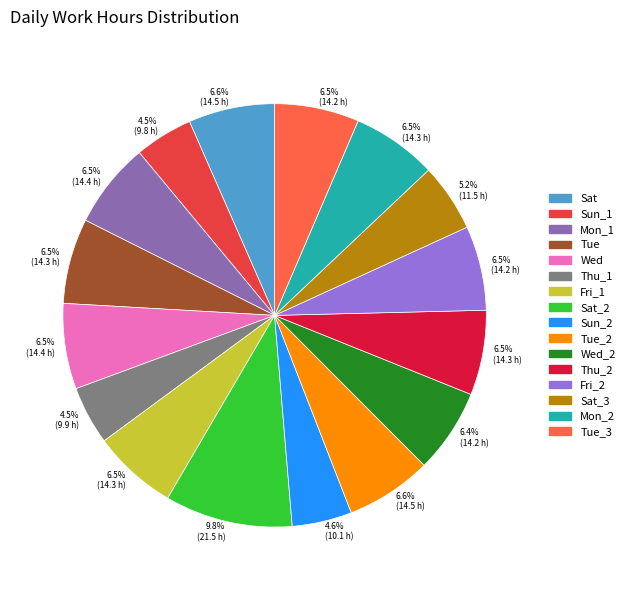

To the nearest percent, what is the combined percentage of Sat_3 and Wed?

12%